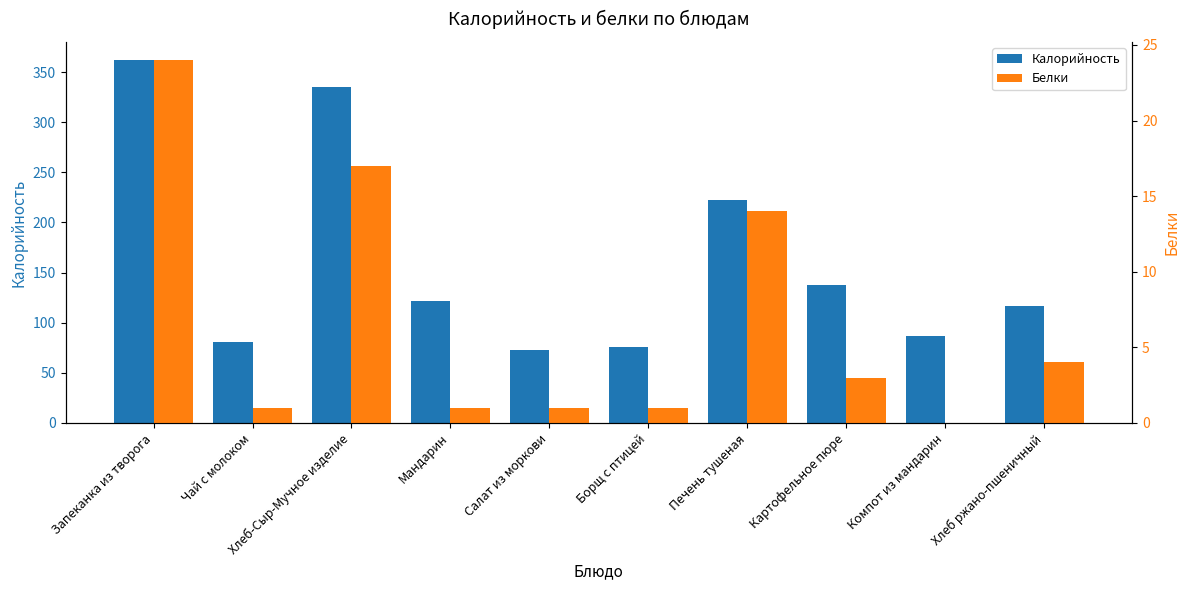

Which series has the widest spread of values?

Калорийность